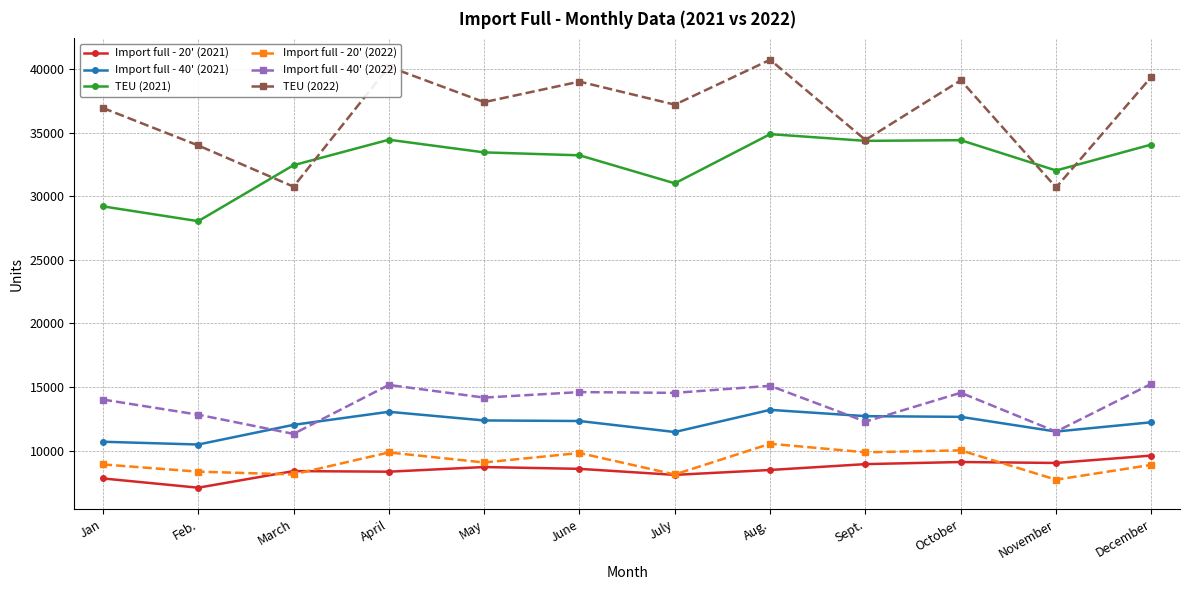

Between Feb. and November, which series saw the biggest shift?

TEU (2021)